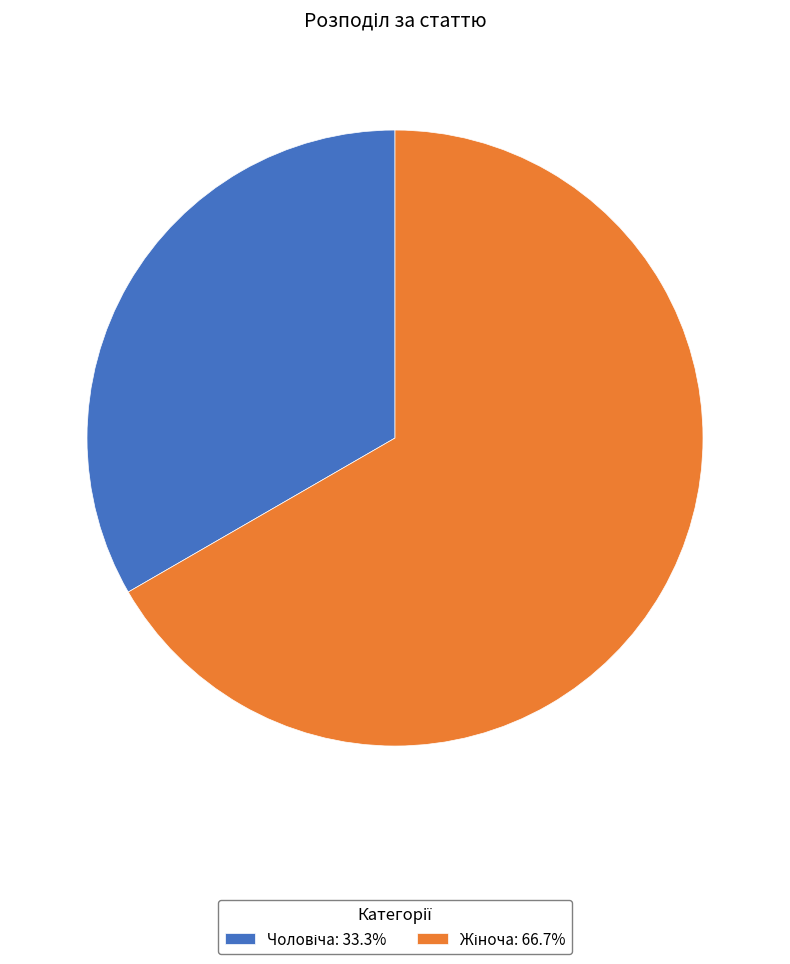

Is there a majority slice in this chart?

Yes